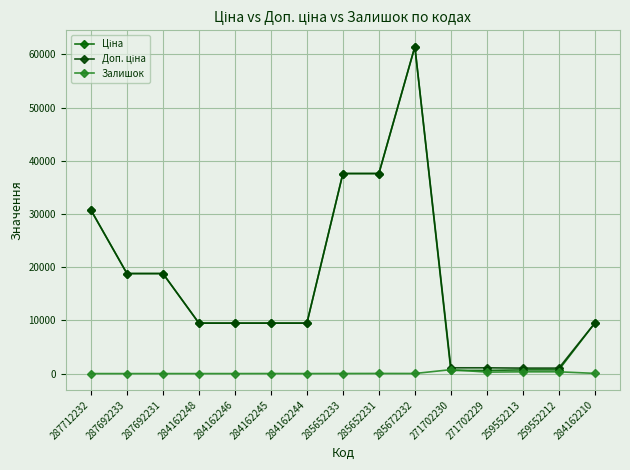

Does the chart have visible grid lines?

Yes